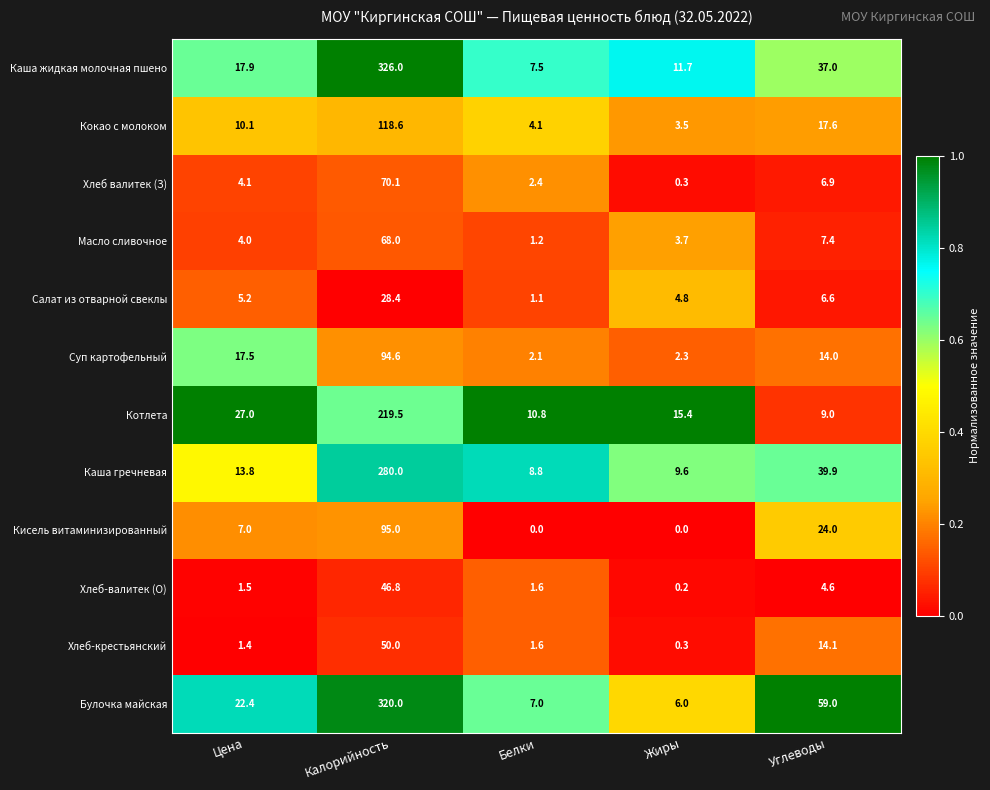

Which series changed the most between Цена and Углеводы?

Булочка майская